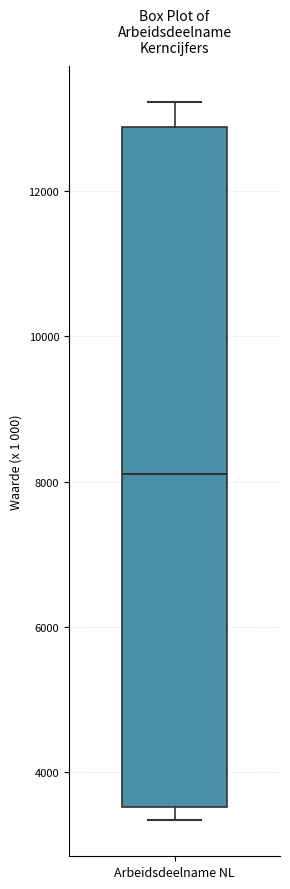

Where is the upper edge of the box for Arbeidsdeelname NL on the y-axis? The values are not printed on the chart, so give them approximately, as read against the axis.

12800